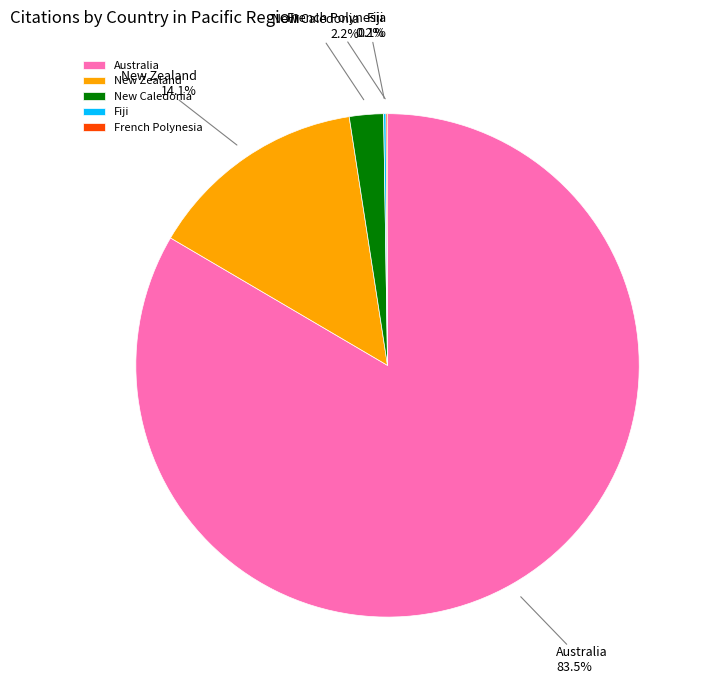

To the nearest percent, what is the difference between the largest and smallest slice percentages?

83%